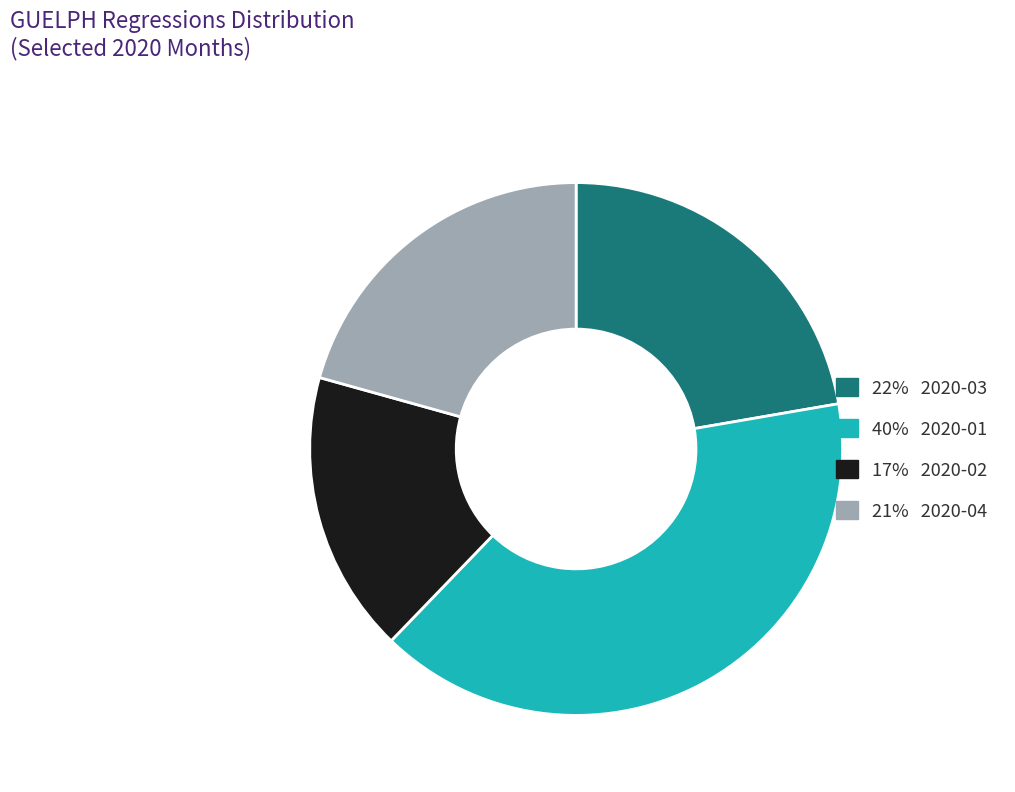

How many slices are in this pie chart?

4